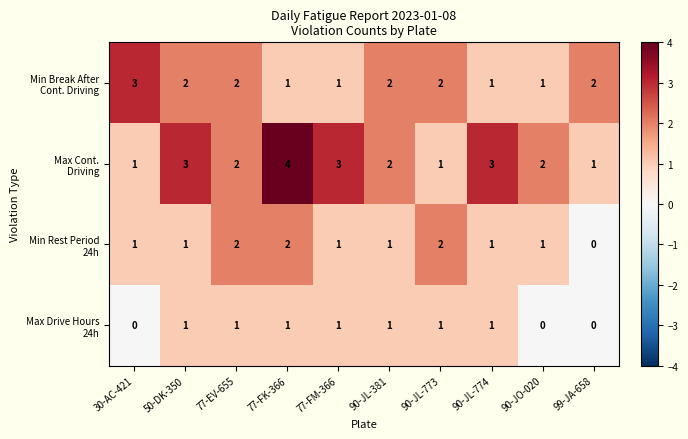

At which category is the sum across all series the highest?

77-FK-366